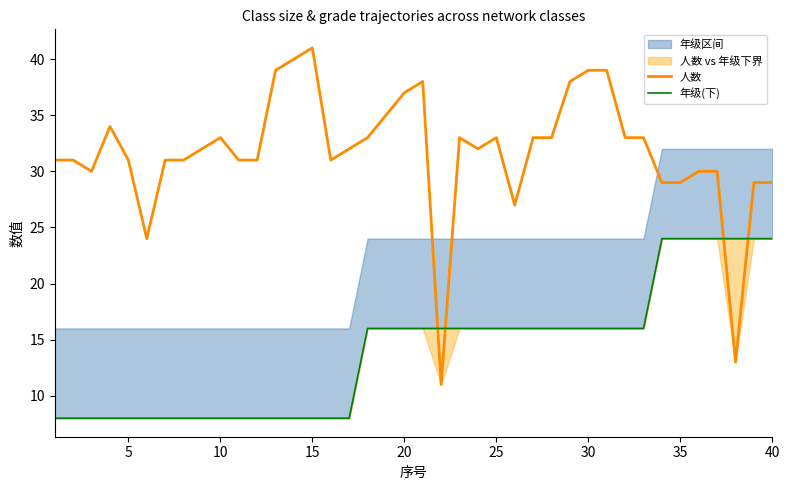

What is the value of the 年级(下) point at the 11th from the left?

8